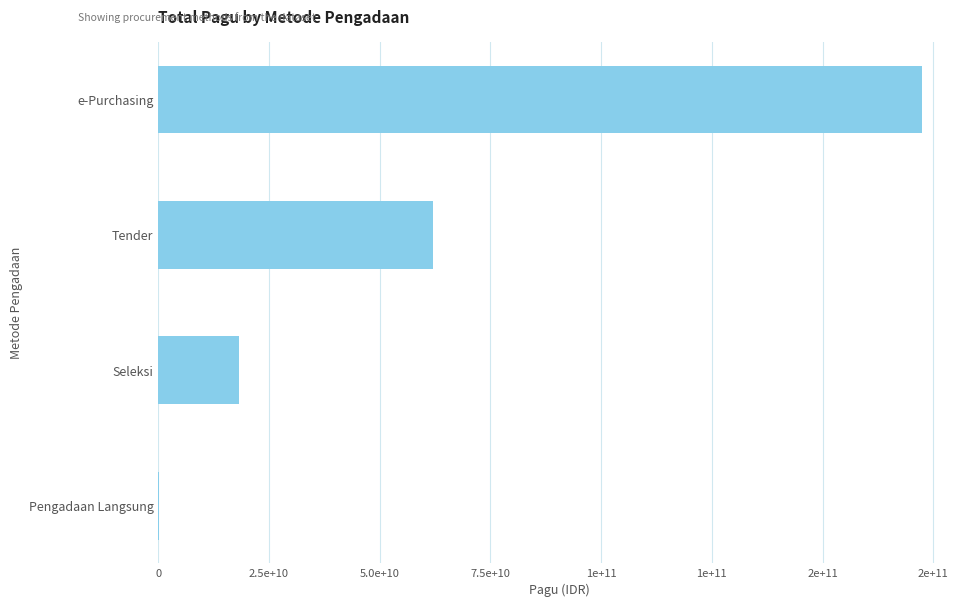

Are the bars horizontal?

Yes